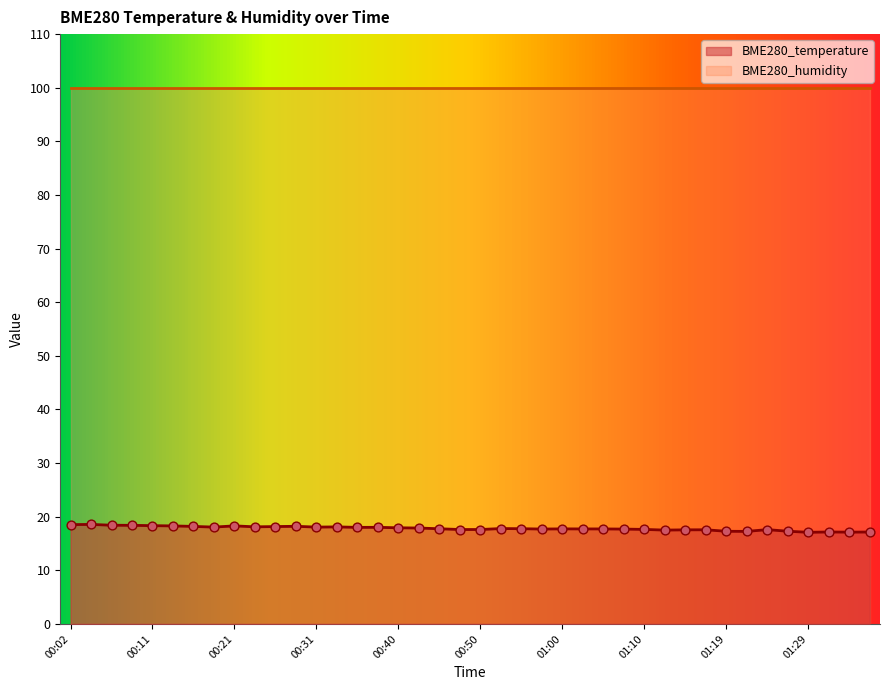

What is the ratio of the value at 00:38 to the value at 00:23?

1.0